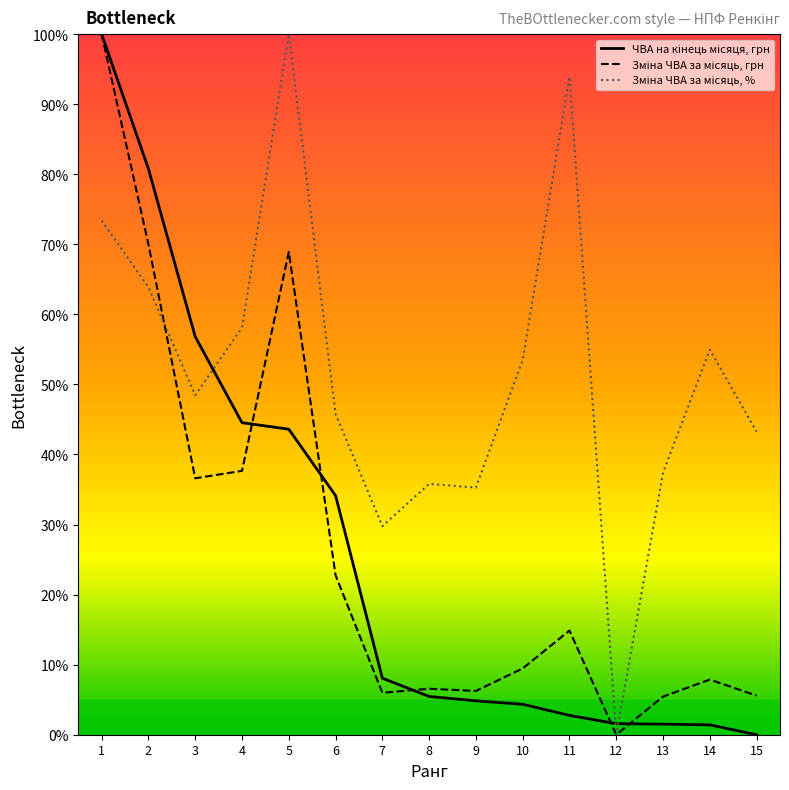

What is the total value across all series at 1?

273.4